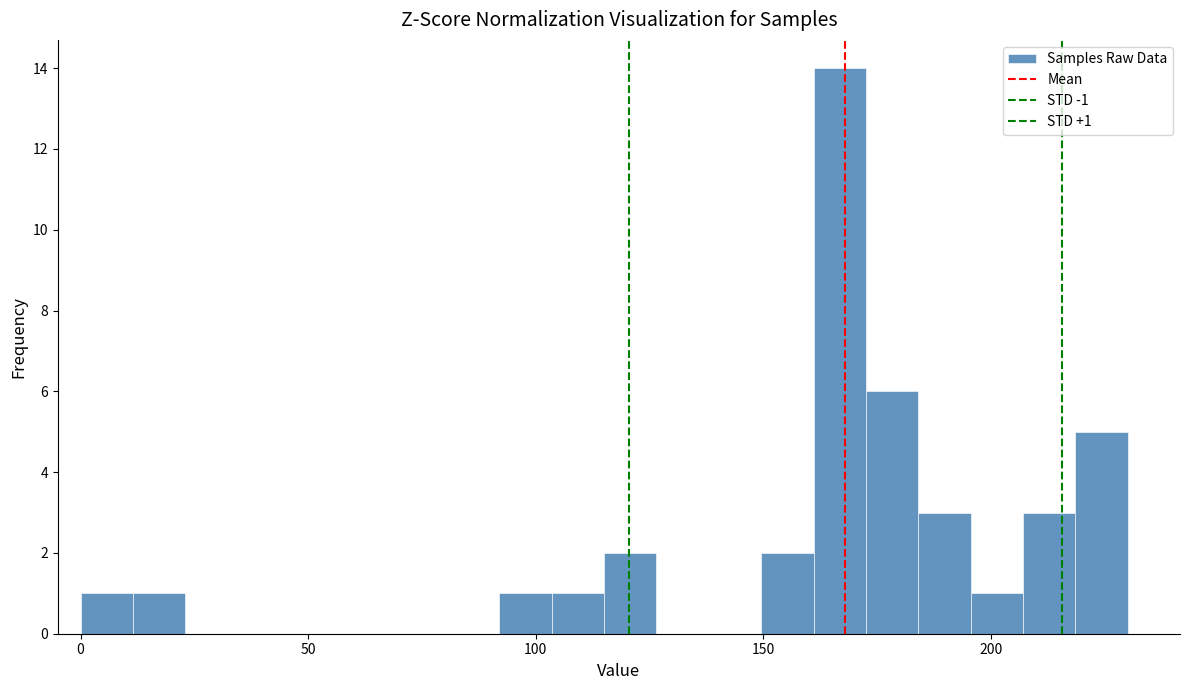

Around what value on the x-axis is the tallest bar? Give the approximate position of its centre, as read against the axis.

165